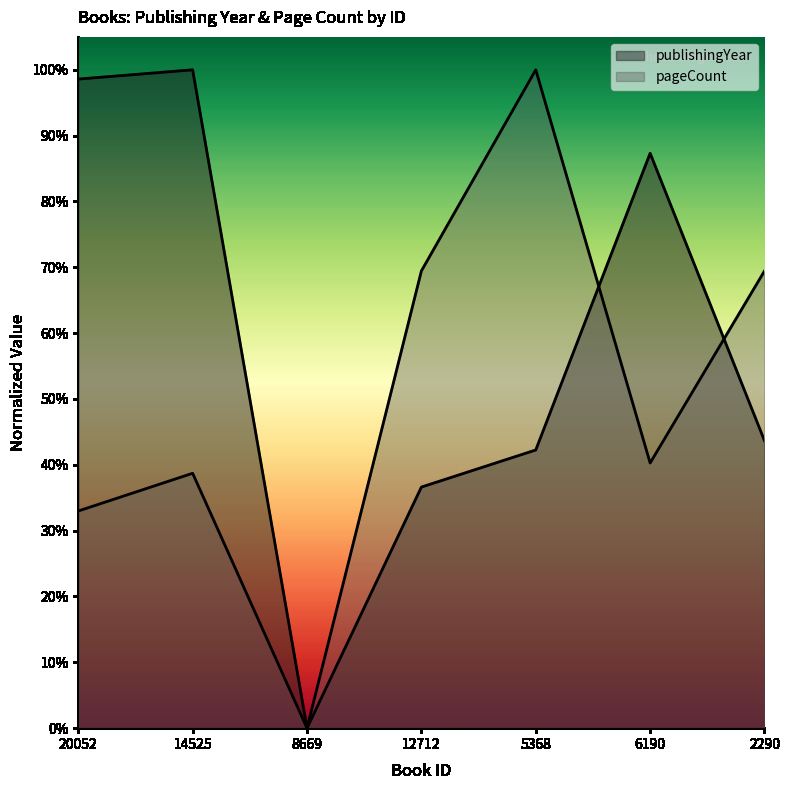

Which category has the lowest value in the publishingYear series?

8669